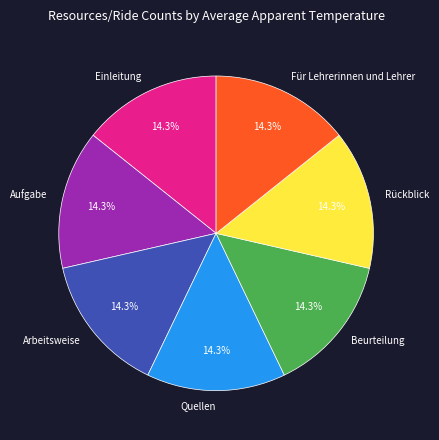

What percentage is the Einleitung slice, to the nearest percent?

14%